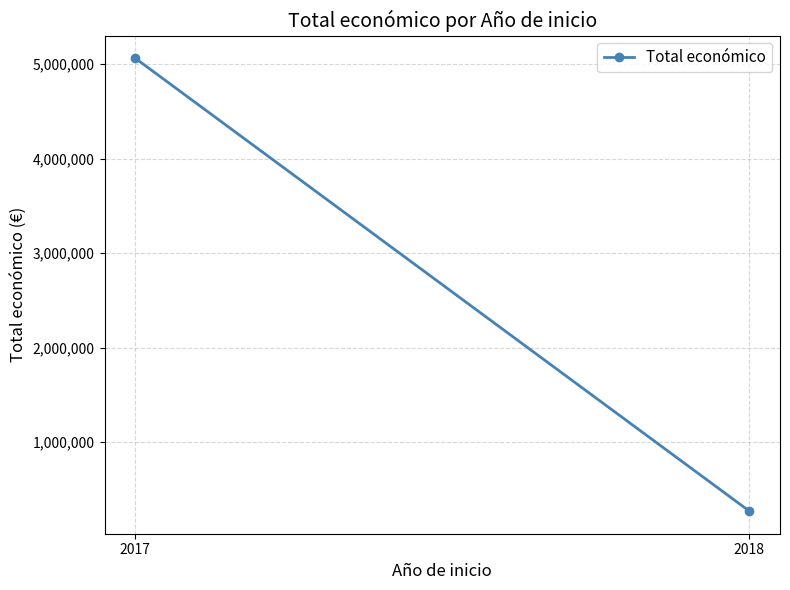

What is the change in value from 2017 to 2018?

-4792887